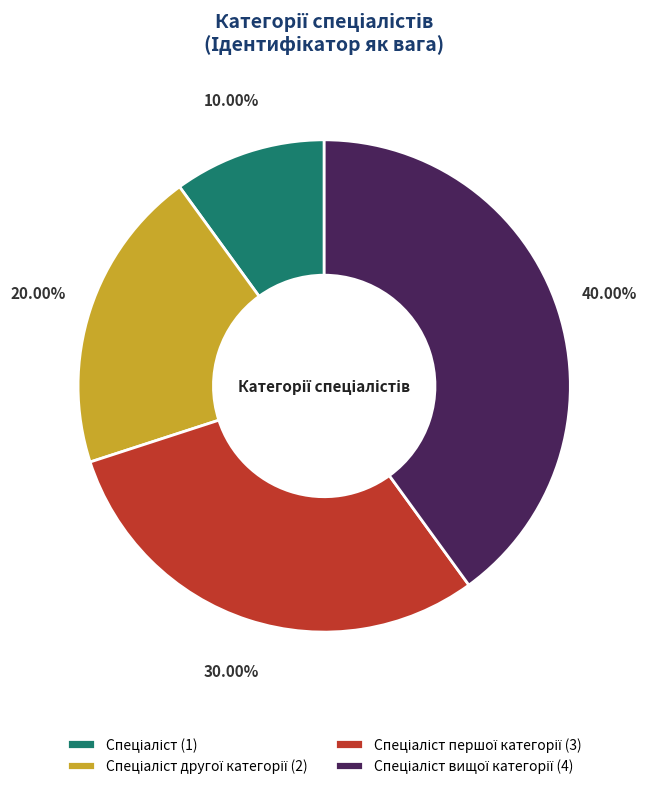

Is there a majority slice in this chart?

No